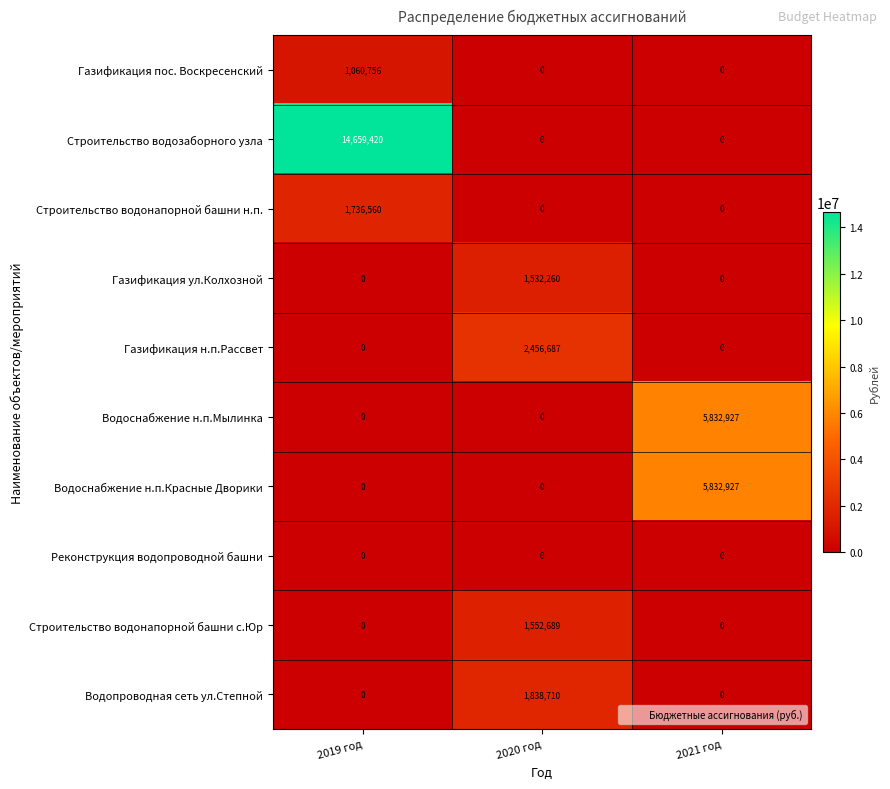

Which series changed the most between 2019 год and 2020 год?

Строительство водозаборного узла